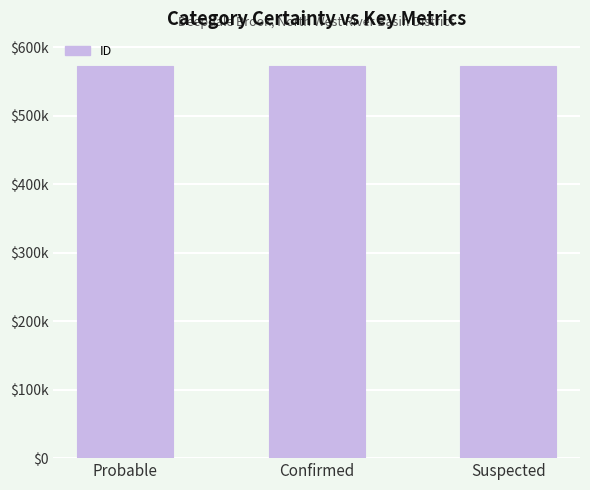

Count the values in the range 572202 to 572204.

3